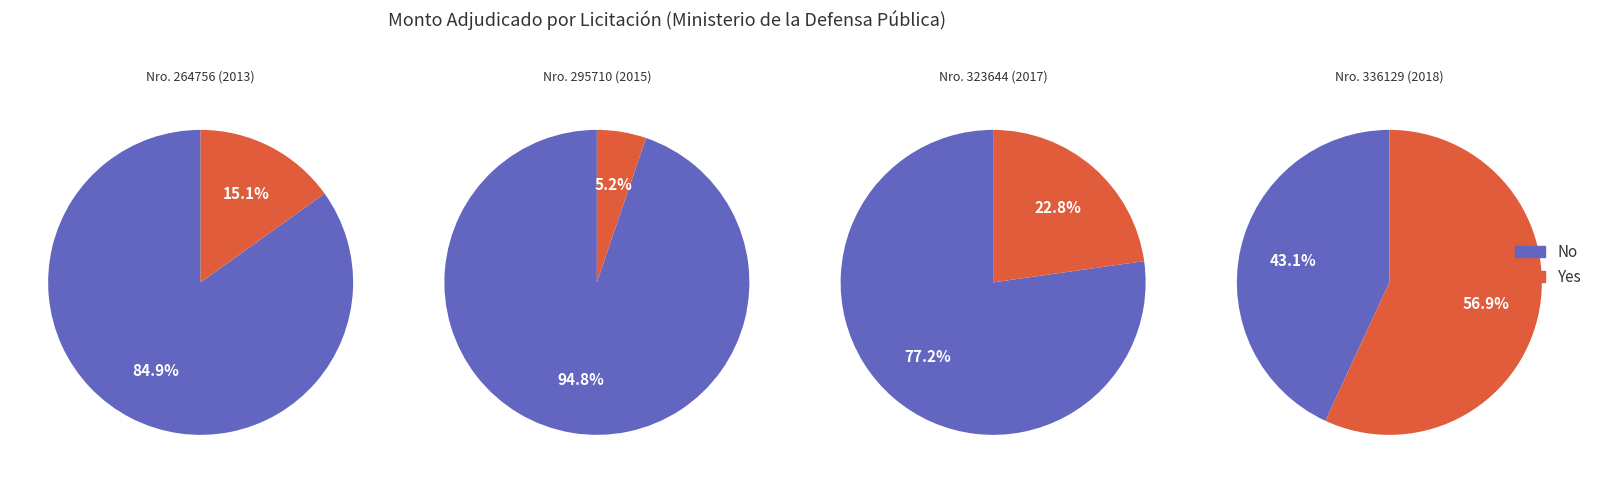

The 336129
Sede Pedro Juan 2018 slice represents 57% of the pie. True or false?

True